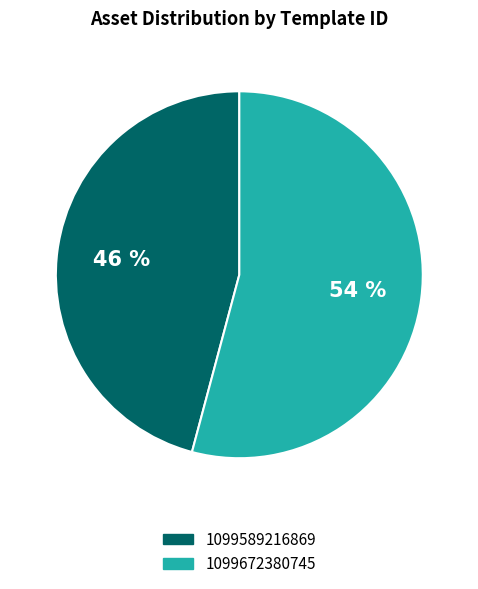

The 1099672380745 slice represents 41% of the pie. True or false?

False